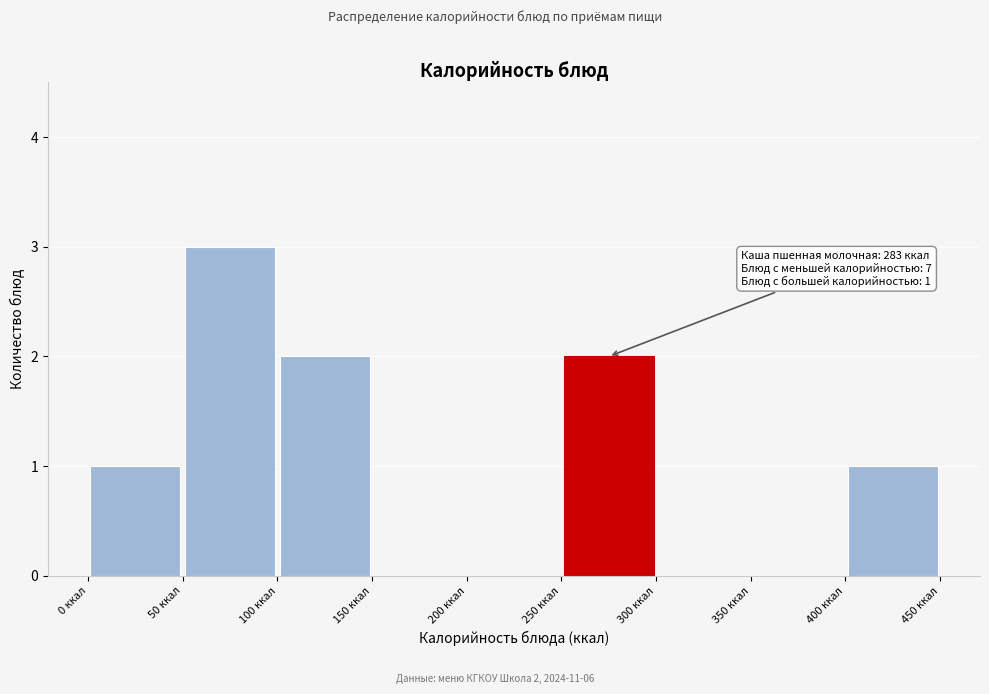

Over which range of the x-axis is the bar tallest?

50 to 100